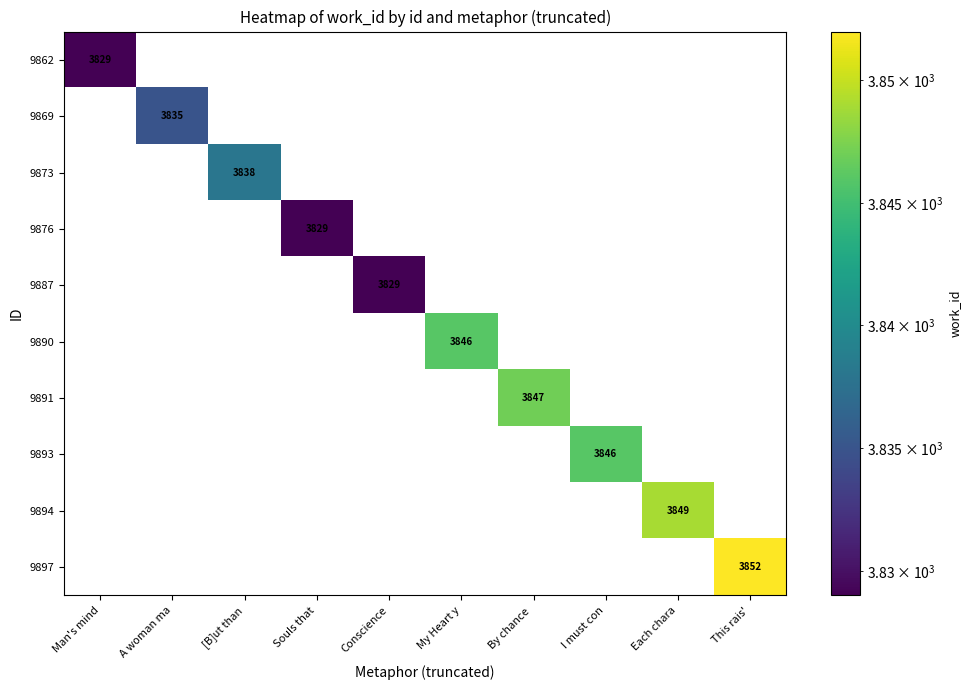

What is the minimum value shown in the chart?

3829.0